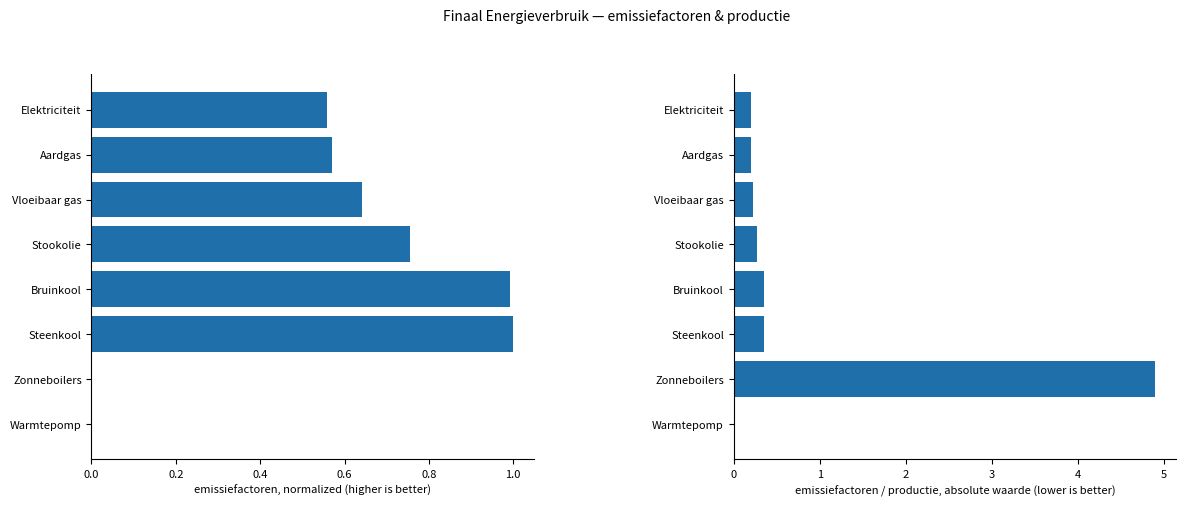

True or false: emissiefactoren (normalized) has a value of 0.0 at Warmtepomp.

True